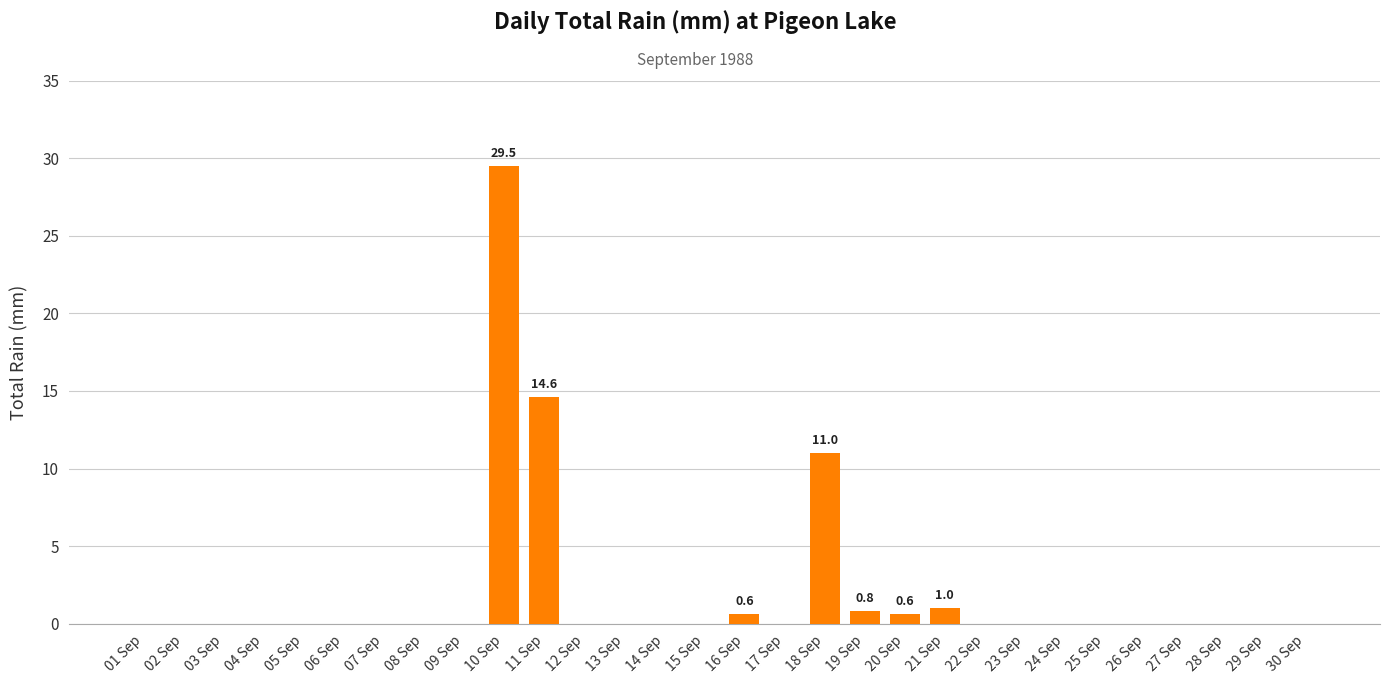

True or false: the data shows 3.9 at 18 Sep.

False